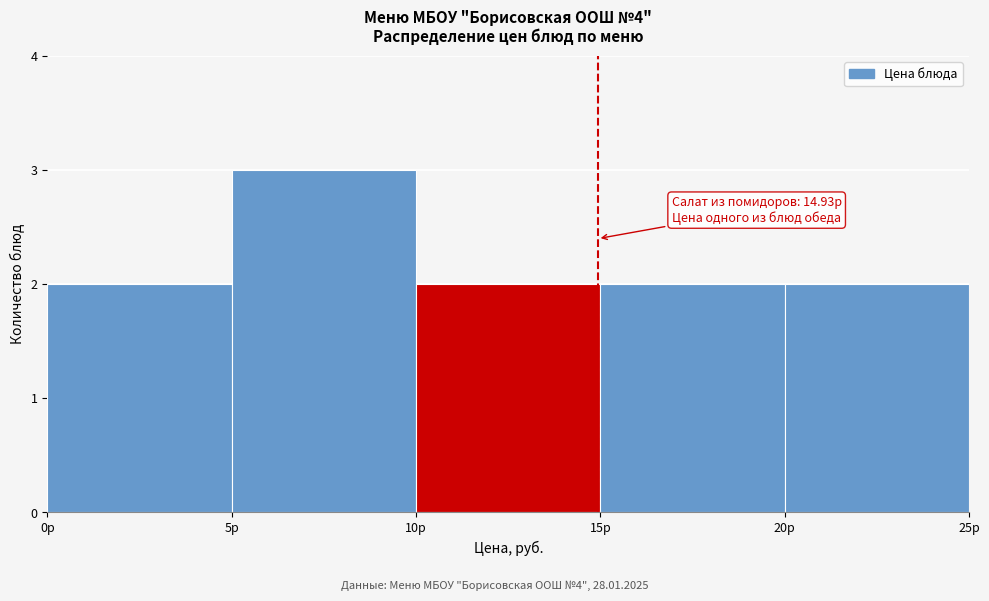

Over which range of the x-axis is the bar tallest?

5 to 10